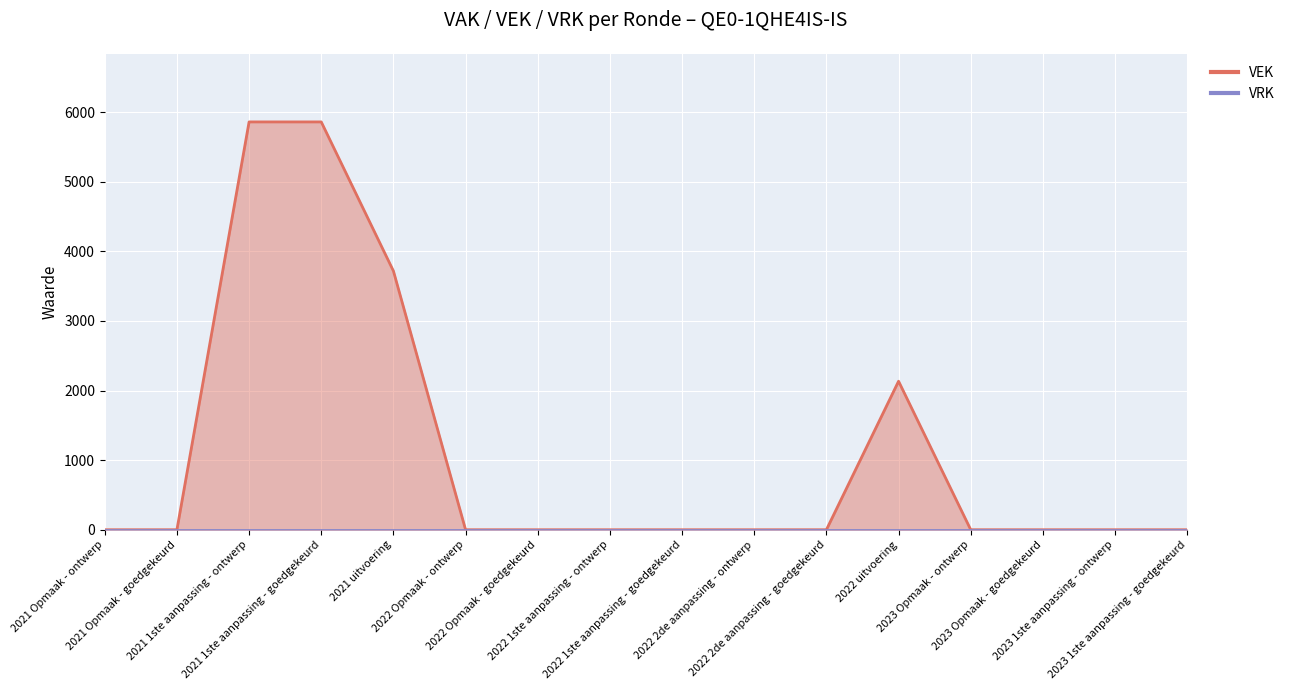

What is the sum of the values at 2023 Opmaak - goedgekeurd and 2021 uitvoering?

3718